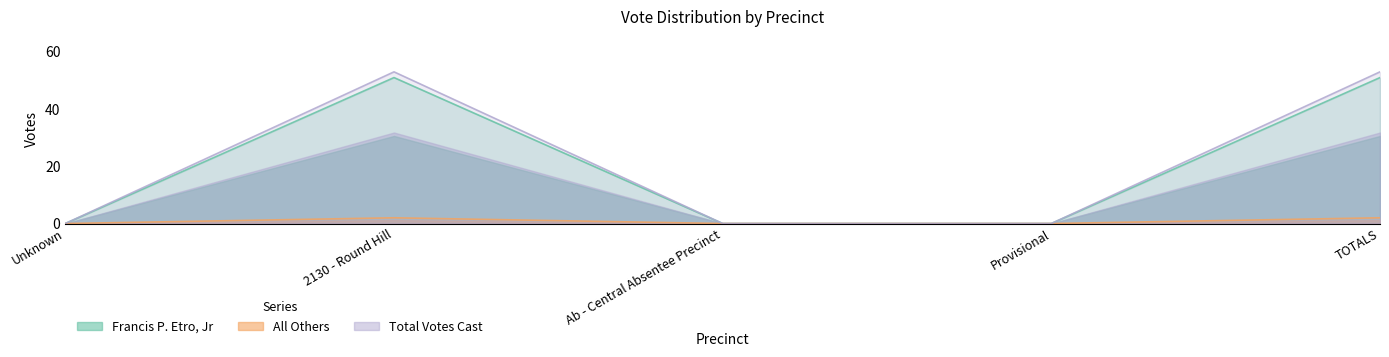

True or false: Total Votes Cast has more than 2 interior local peaks.

False